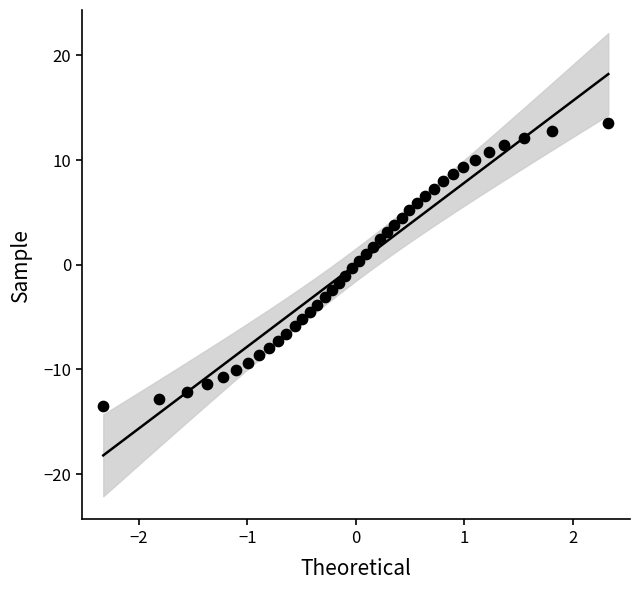

What is the range of X values (max minus min)?

4.7